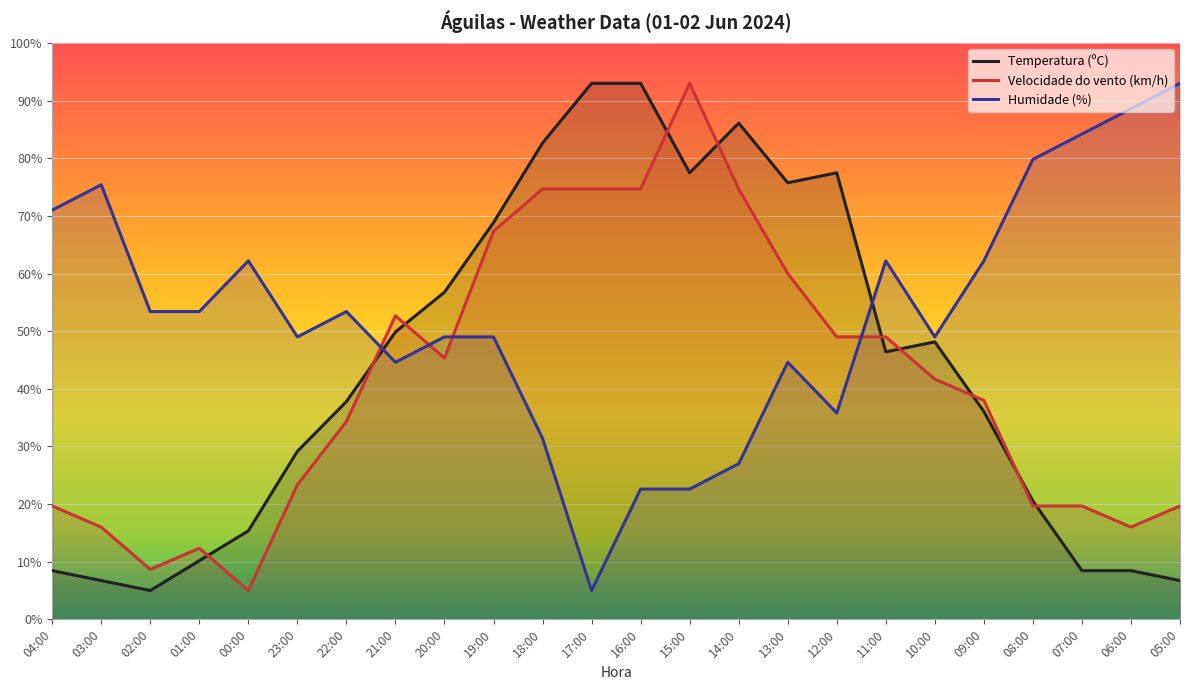

At which label does Velocidade do vento (km/h) reach its minimum?

00:00